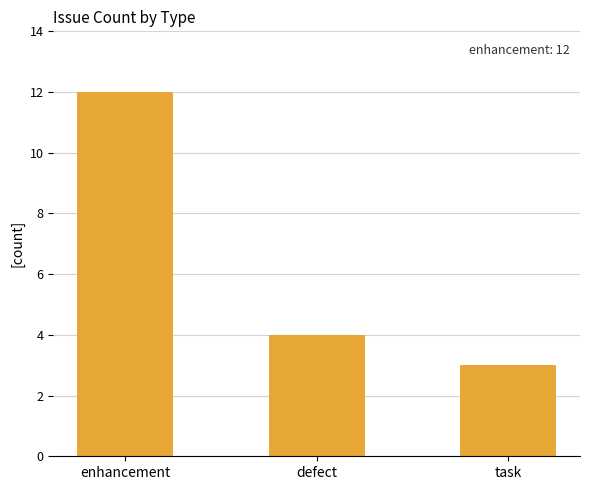

What is the difference between the second highest and minimum values?

1